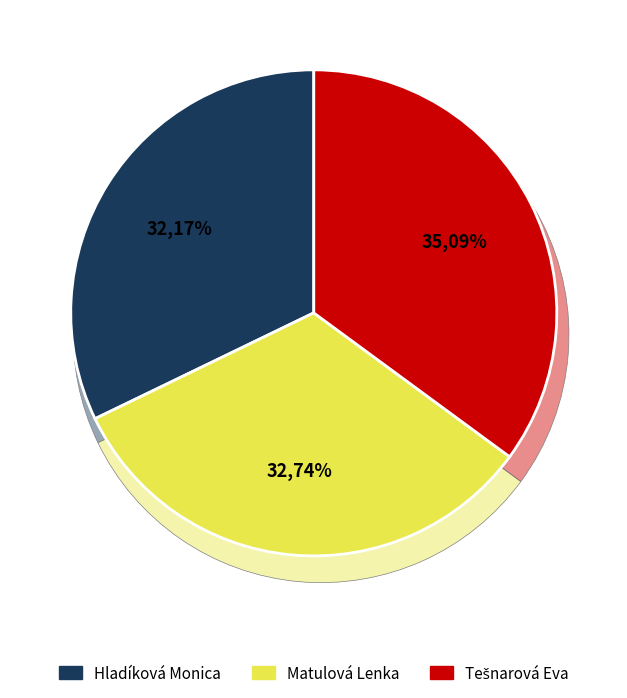

The Tešnarová Eva slice represents 45% of the pie. True or false?

False